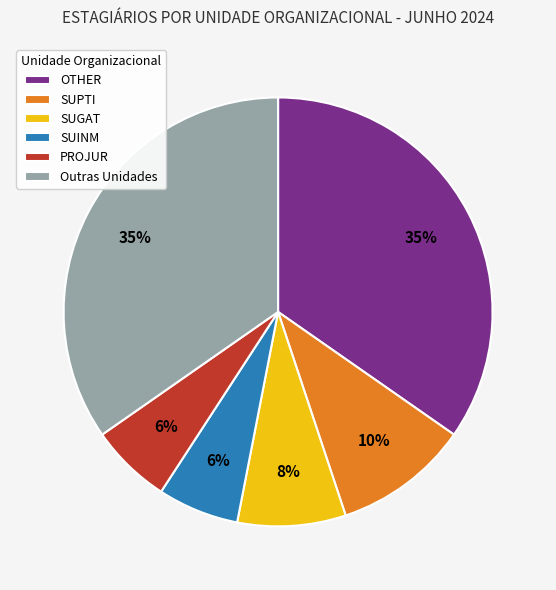

Is there a majority slice in this chart?

No